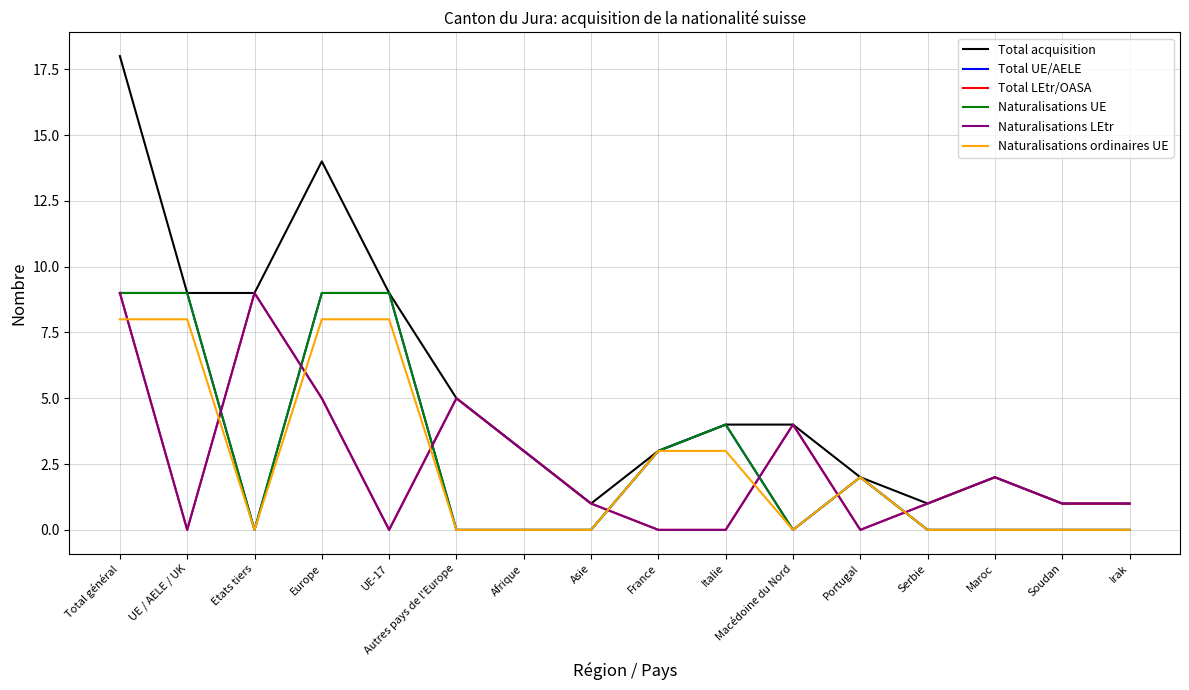

Does the chart have visible grid lines?

Yes